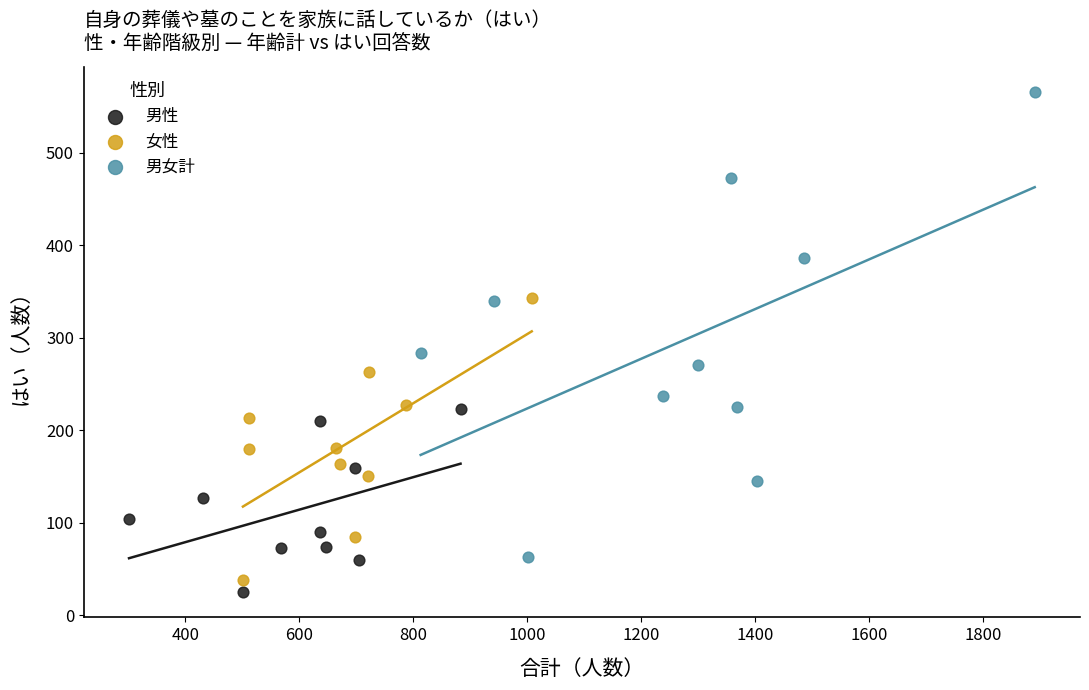

Which series reaches the maximum Y coordinate?

男女計